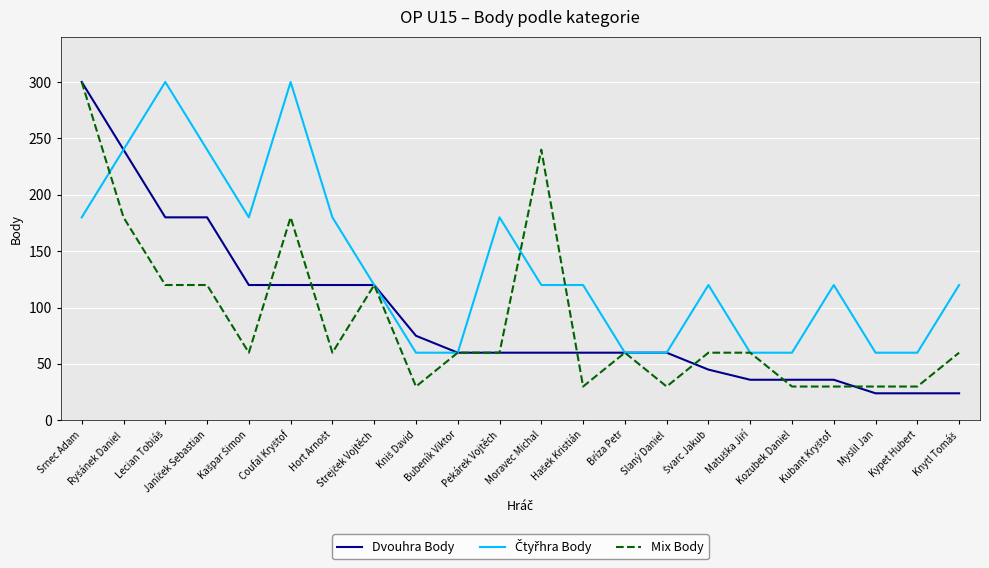

How many categories are shown in the chart?

22